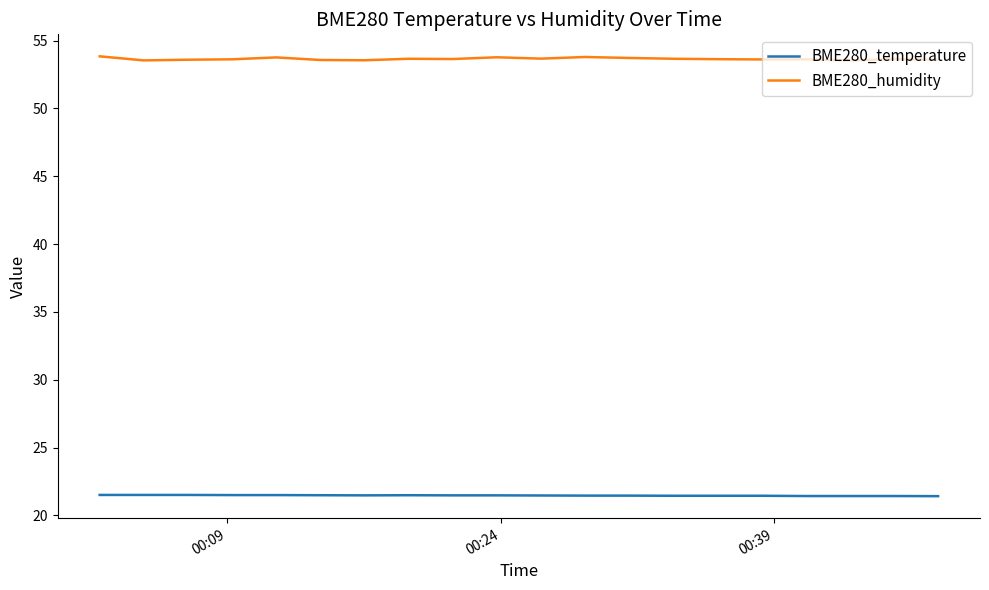

List the series in order of their peak value, lowest first.

BME280_temperature, BME280_humidity